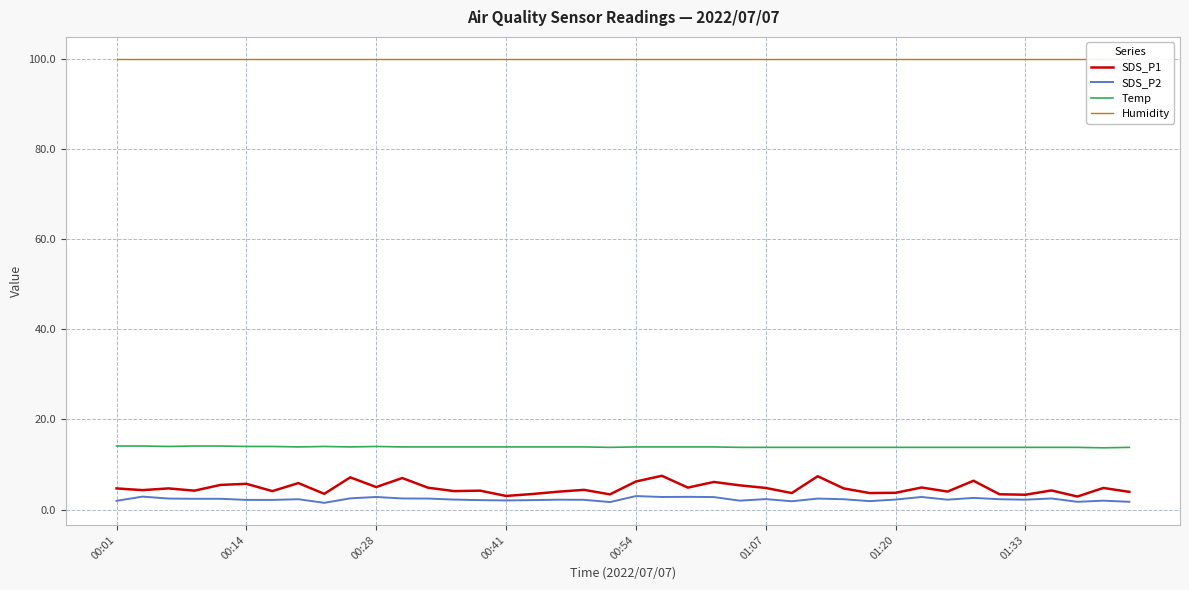

List the series in order of their peak value, highest first.

Humidity, Temp, SDS_P1, SDS_P2